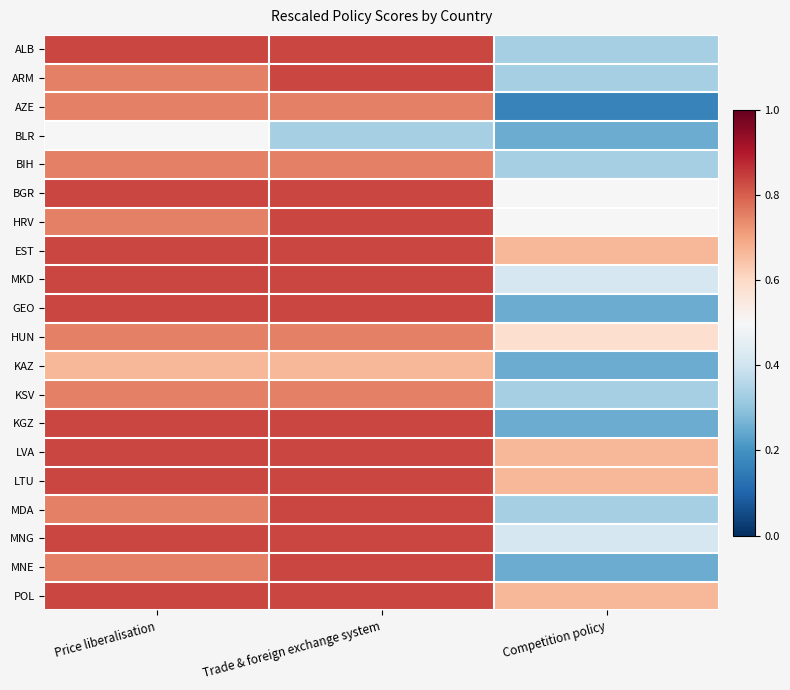

At which category is the sum across all series the highest?

Trade & foreign exchange system